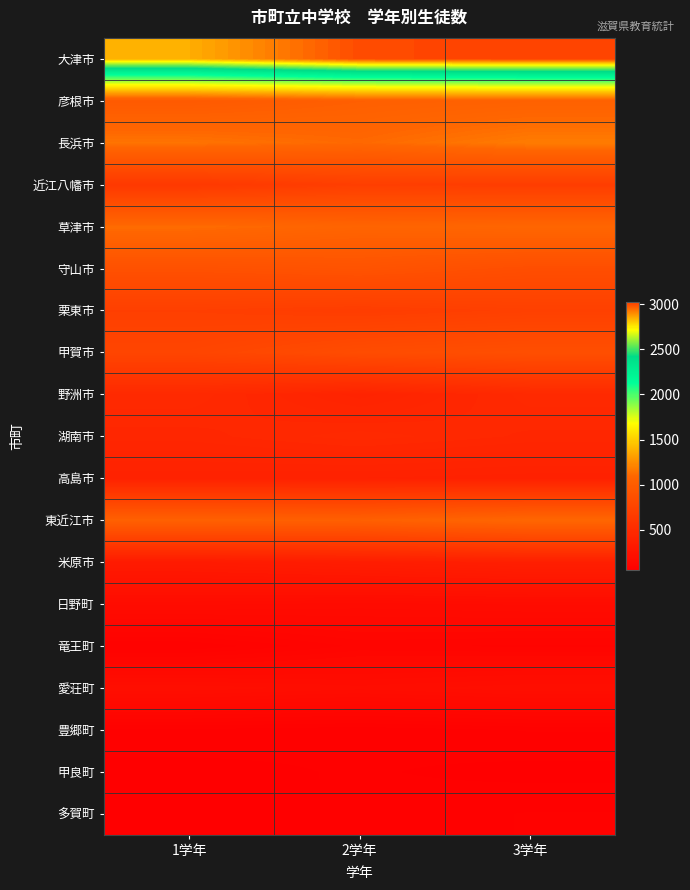

How many data points does each series have?

3